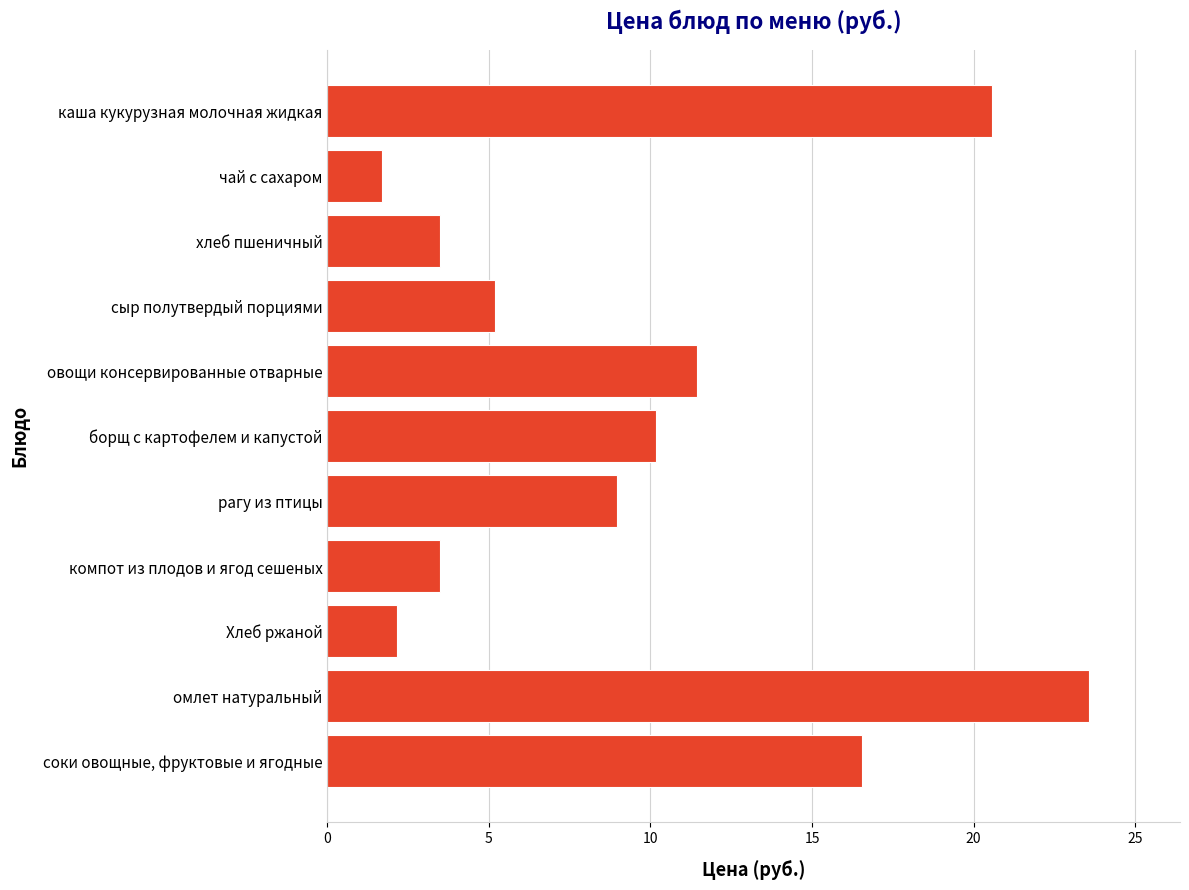

At which label is the value closest to 12?

овощи консервированные отварные